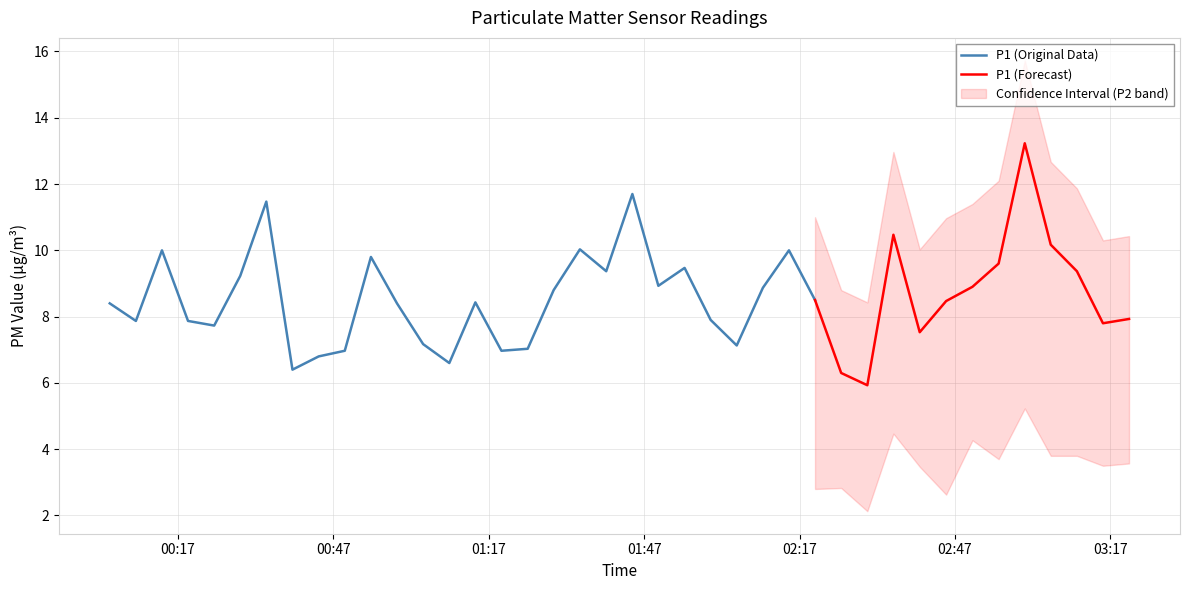

How many values in the P1 series are below 8?

17